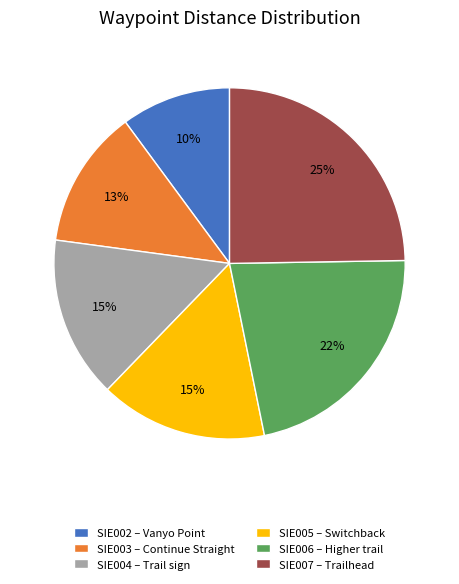

Is SIE002 the majority of the pie?

No